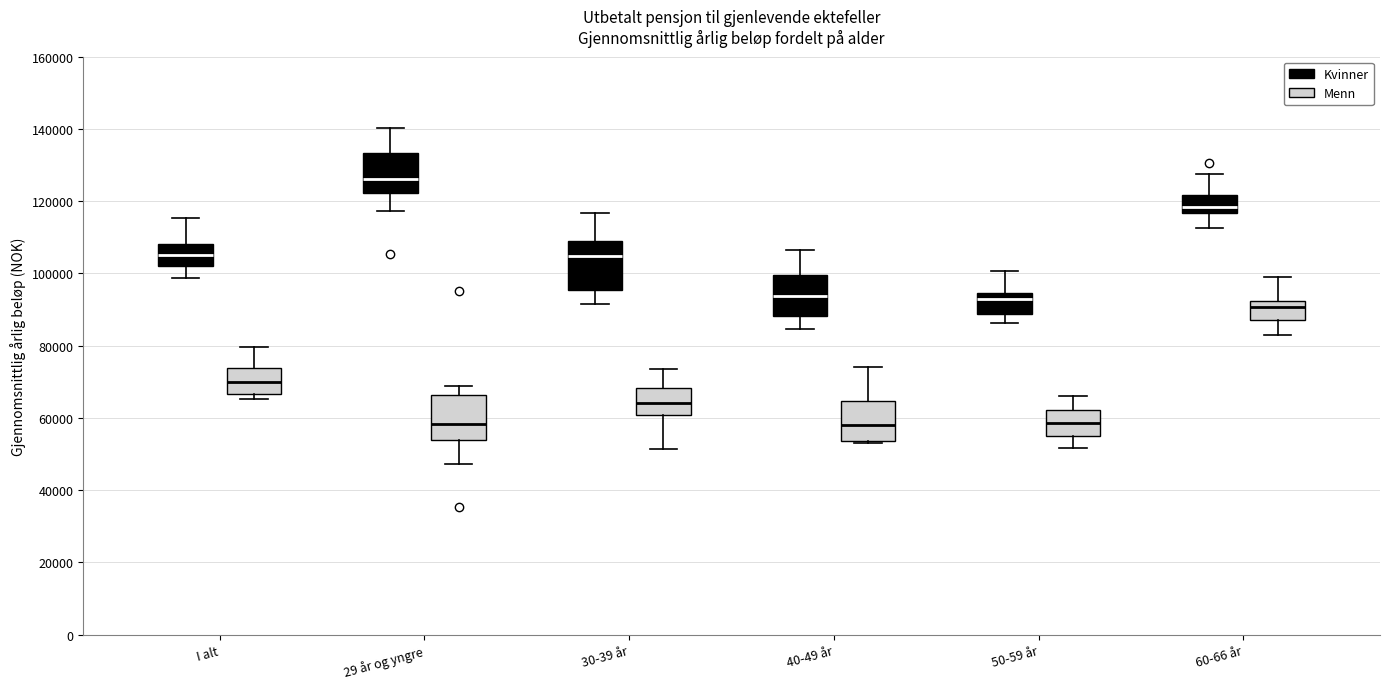

Reading left to right, read every box against the y-axis: the position of its median line, the range the box covers, and the ends of its whiskers. The values are not printed on the chart, so give them approximately, as read against the axis.

I alt (Kvinner): median 106000, box 102000 to 108000, whiskers 98000 to 116000
I alt (Menn): median 70000, box 66000 to 74000, whiskers 66000 (just below the box's lower edge) to 80000
29 år og yngre (Kvinner): median 126000, box 122000 to 134000, whiskers 118000 to 140000
29 år og yngre (Menn): median 58000, box 54000 to 66000, whiskers 48000 to 68000
30-39 år (Kvinner): median 104000, box 96000 to 110000, whiskers 92000 to 116000
30-39 år (Menn): median 64000, box 60000 to 68000, whiskers 52000 to 74000
40-49 år (Kvinner): median 94000, box 88000 to 100000, whiskers 84000 to 106000
40-49 år (Menn): median 58000, box 54000 to 64000, whiskers 54000 to 74000
50-59 år (Kvinner): median 94000 (just below the box's upper edge), box 88000 to 94000, whiskers 86000 to 100000
50-59 år (Menn): median 58000, box 56000 to 62000, whiskers 52000 to 66000
60-66 år (Kvinner): median 118000, box 116000 to 122000, whiskers 112000 to 128000
60-66 år (Menn): median 90000, box 86000 to 92000, whiskers 84000 to 98000